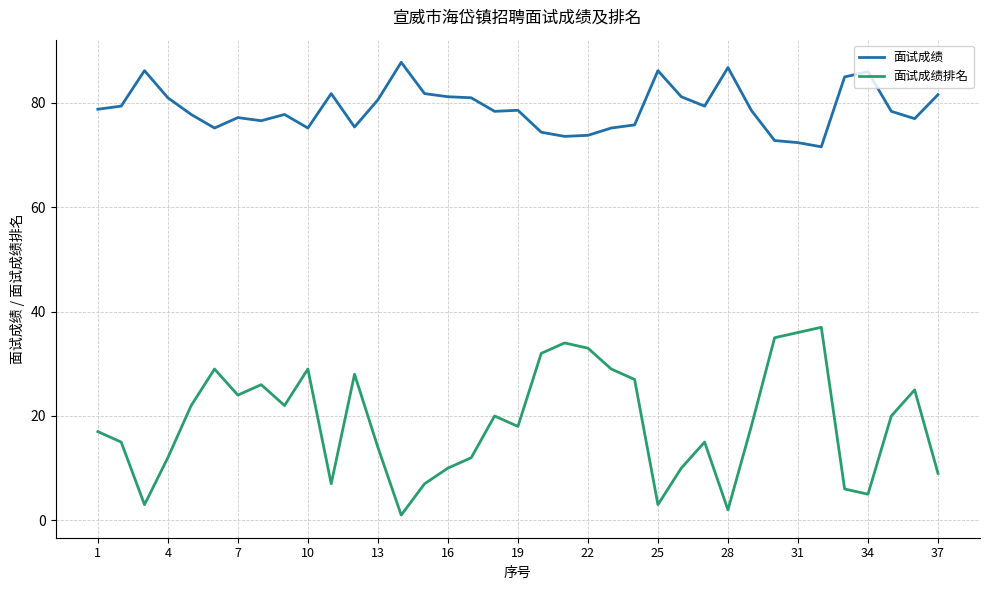

What is the average value of the 面试成绩 series?

79.0